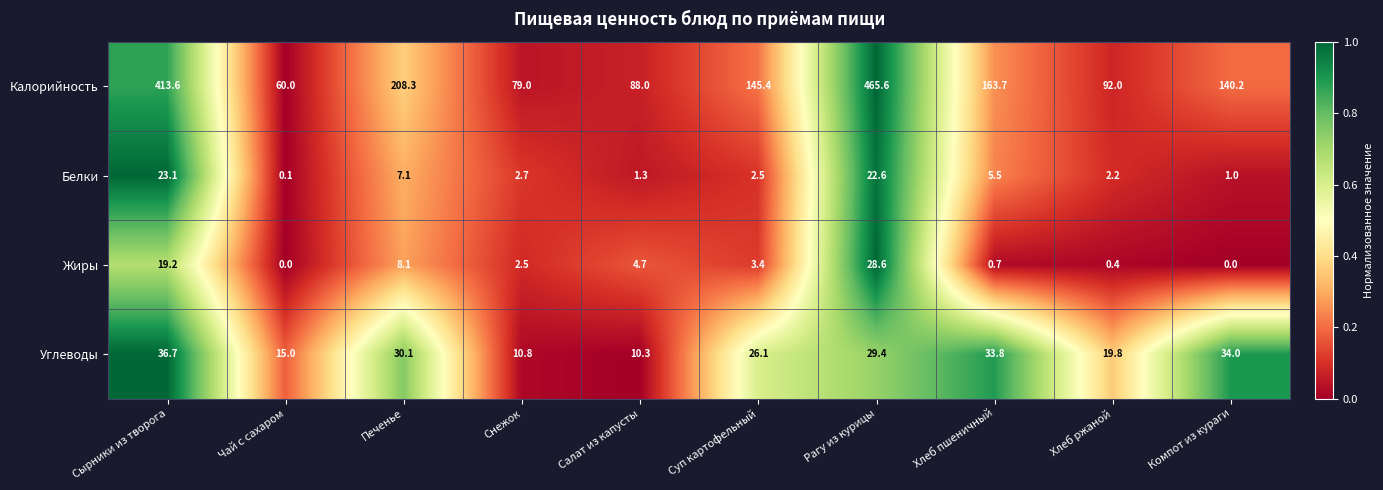

What is the total value across all series at Хлеб пшеничный?

203.7